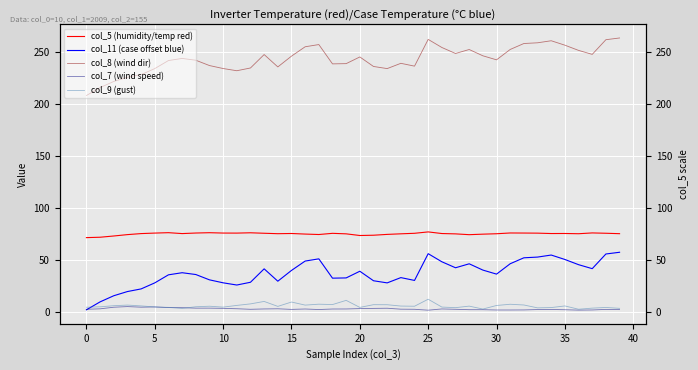

True or false: col_5 (humidity/temp red) has a value of 118.0 at 18.

False